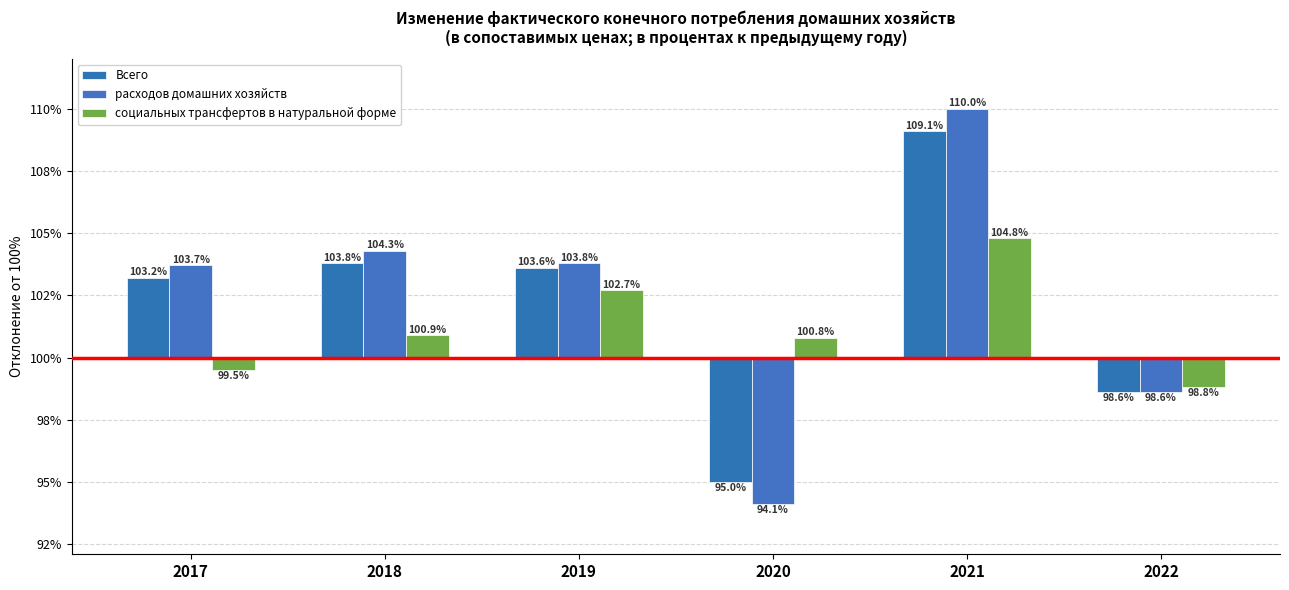

What is the difference between the социальных трансфертов в натуральной форме values at 2019 and 2022?

3.9